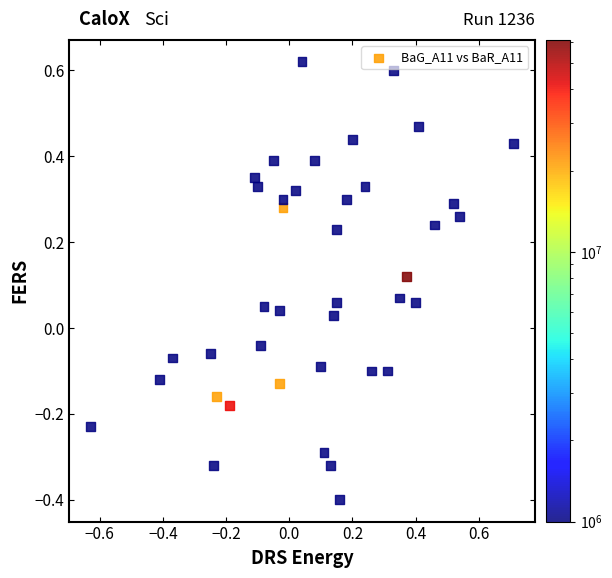

What is the range of Y values (max minus min)?

1.0